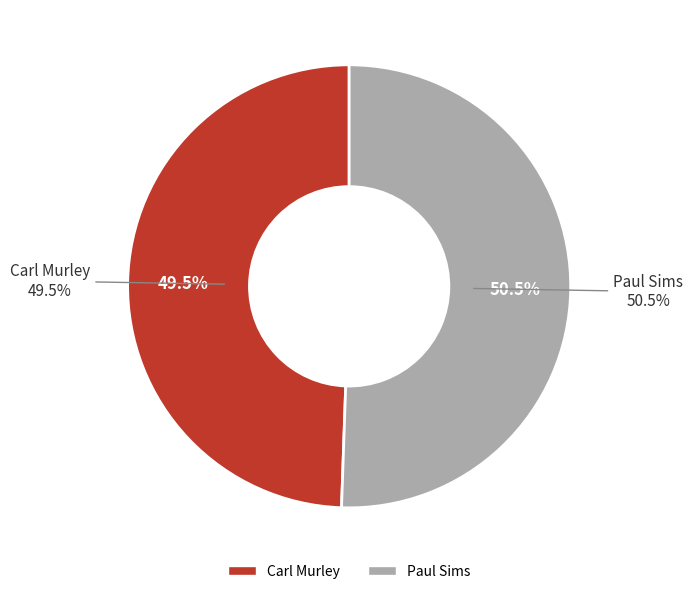

Is it true that Paul Sims is 51% of the pie?

True